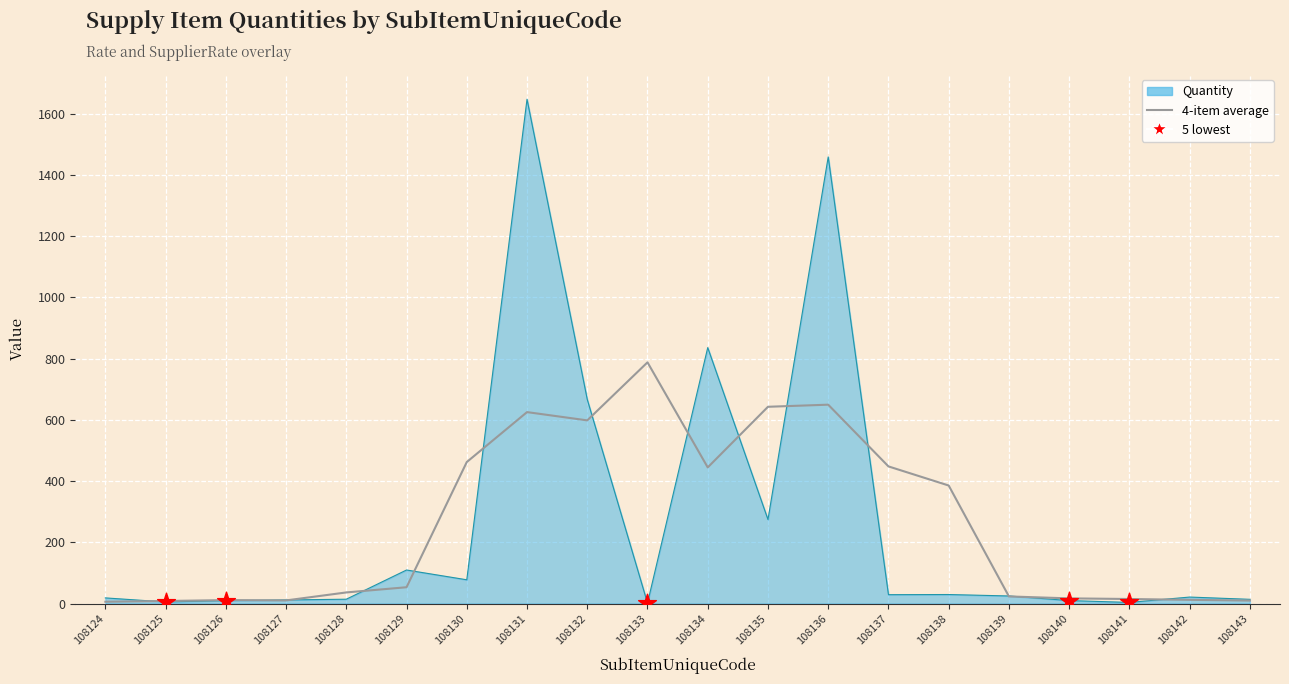

Which series has the largest range (max minus min)?

Quantity